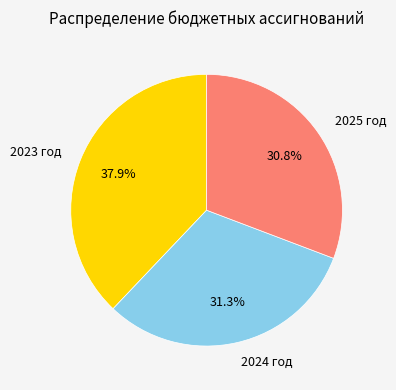

The 2024 год slice represents 31% of the pie. True or false?

True